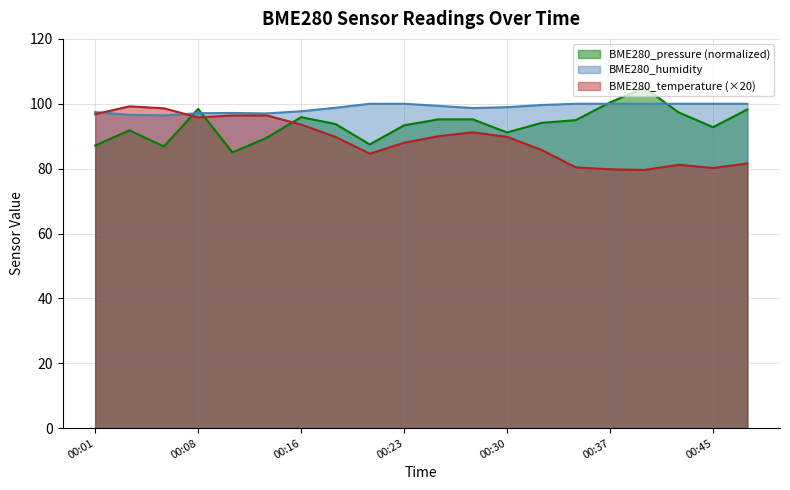

The BME280_temperature series shows 136.1 at 00:20. True or false?

False